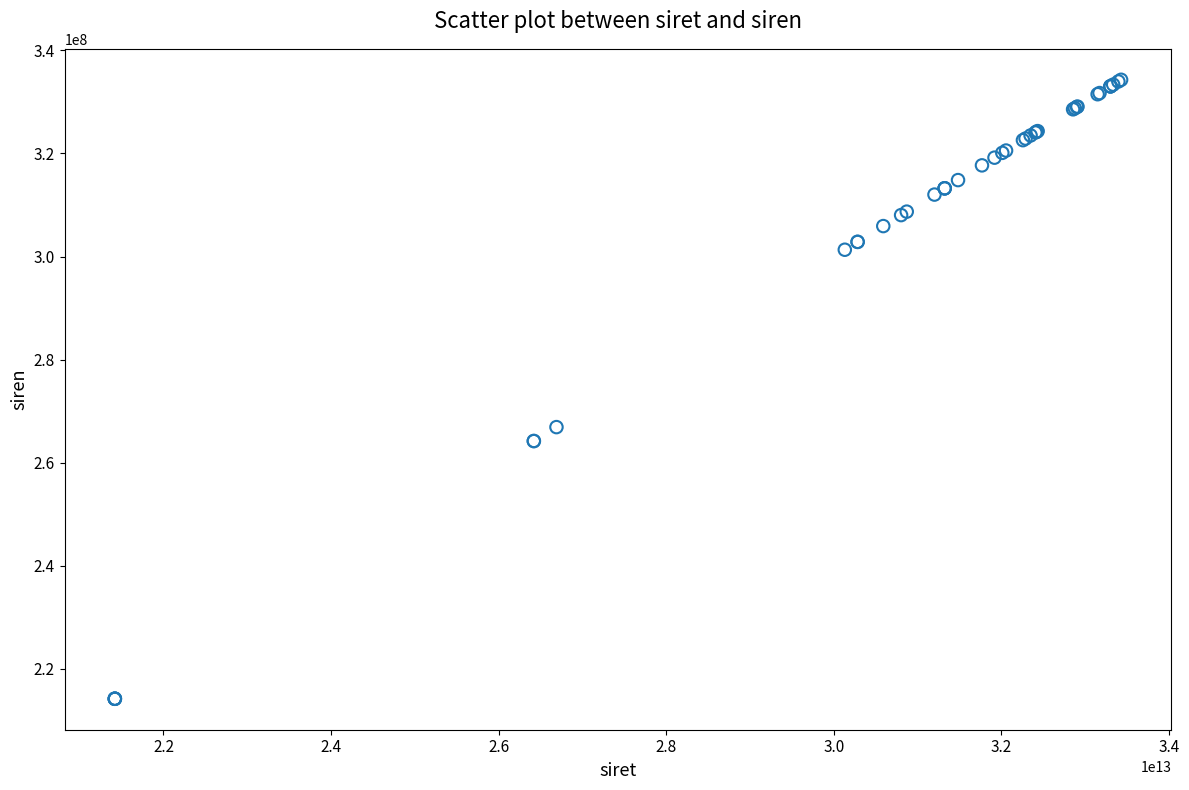

What Y value in the scatter plot is closest to 274242363?

266903103